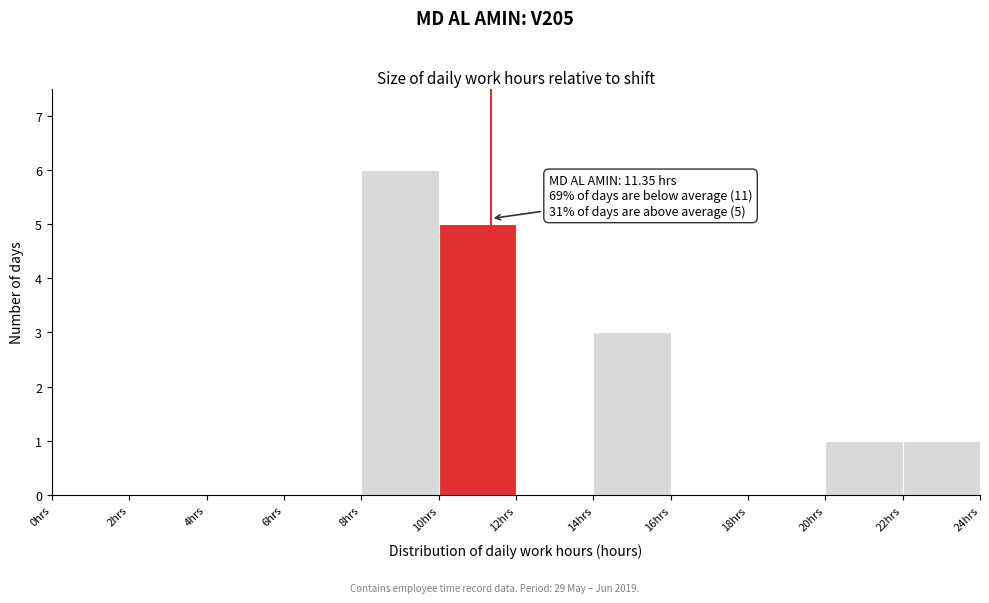

Which range on the x-axis has the tallest bar?

8 to 10